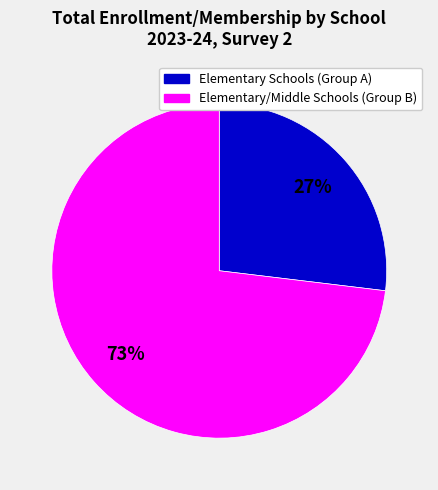

Is it true that Elementary/Middle Schools (Group B) is 73% of the pie?

True